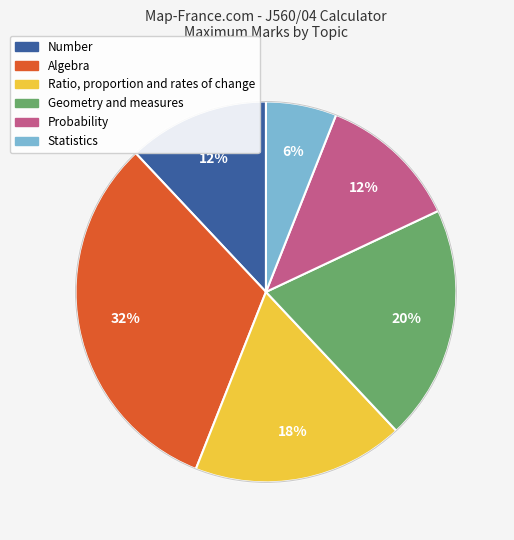

Is Number the majority of the pie?

No